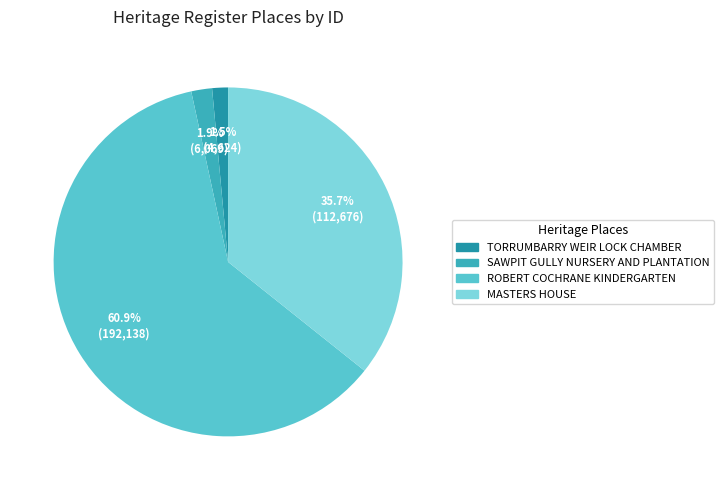

Is it true that MASTERS HOUSE is 36% of the pie?

True